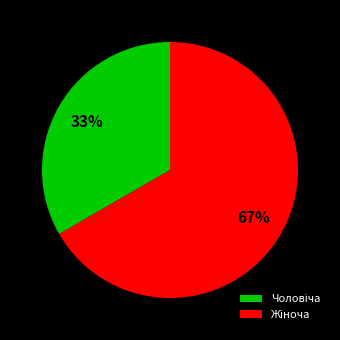

Does any single category account for the majority?

Yes